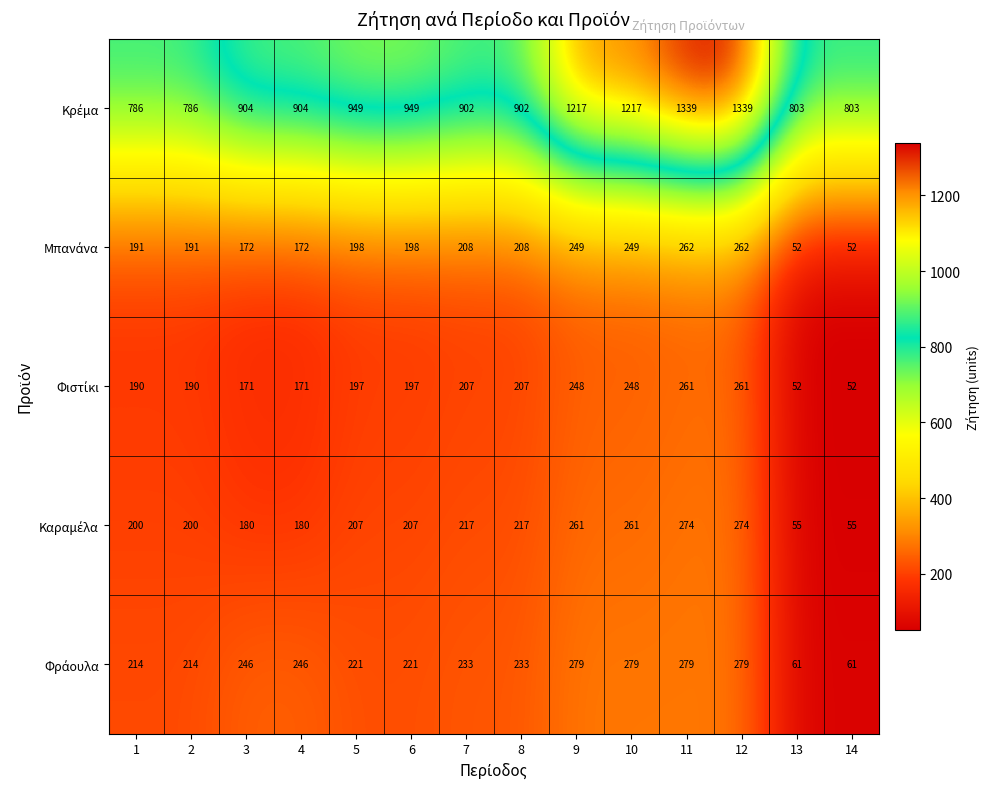

At how many categories does at least one series exceed 1181?

4